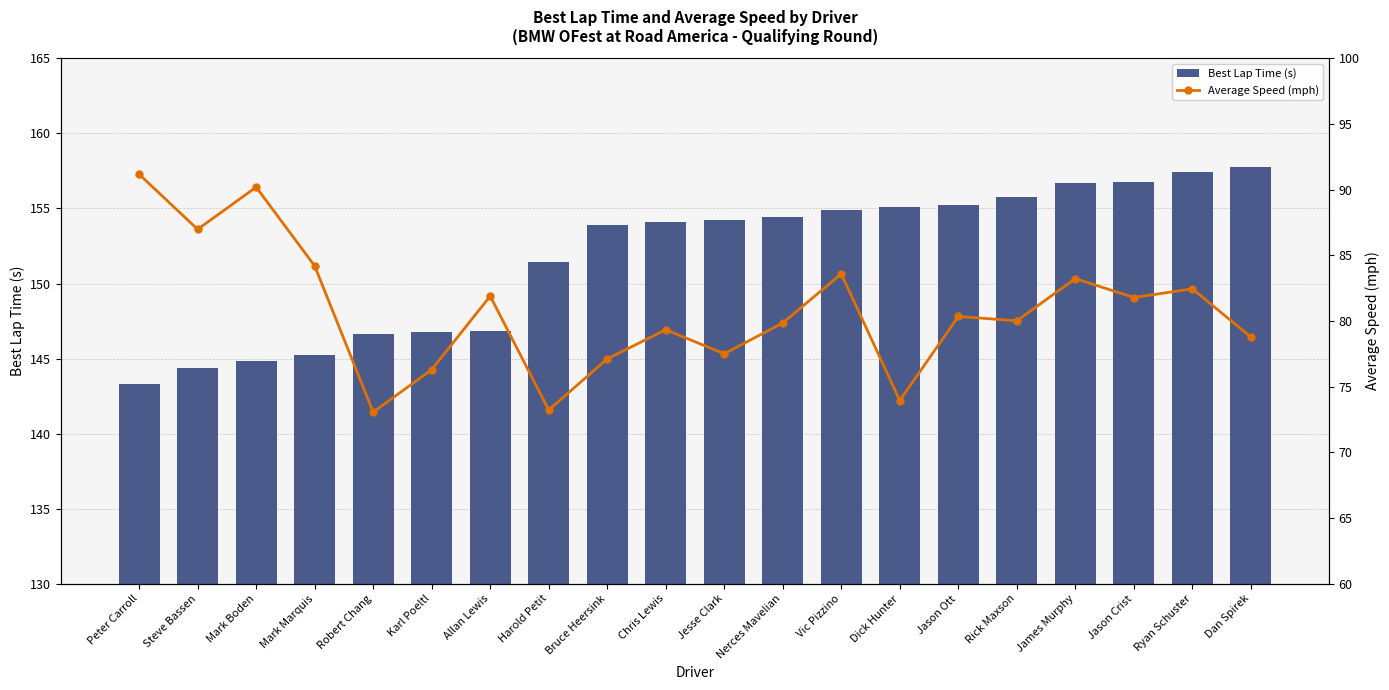

What is the label of the 14th bar from the left?

Dick Hunter